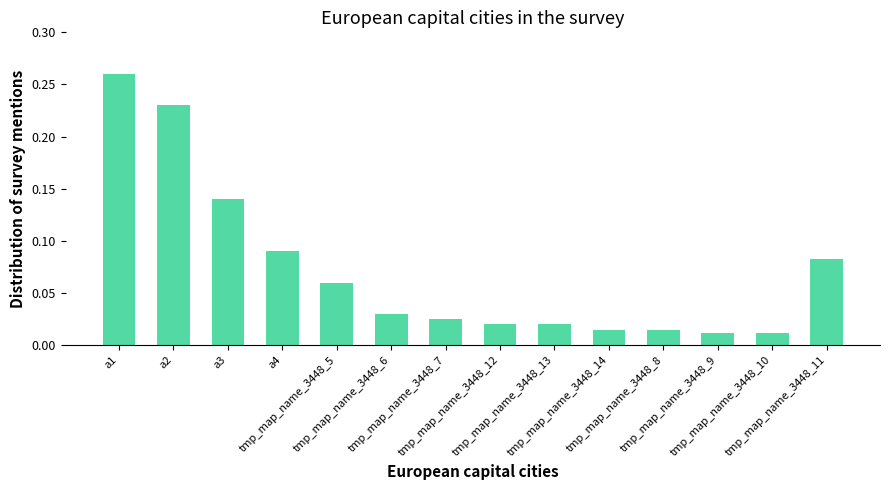

What is the sum of all values?

1.0